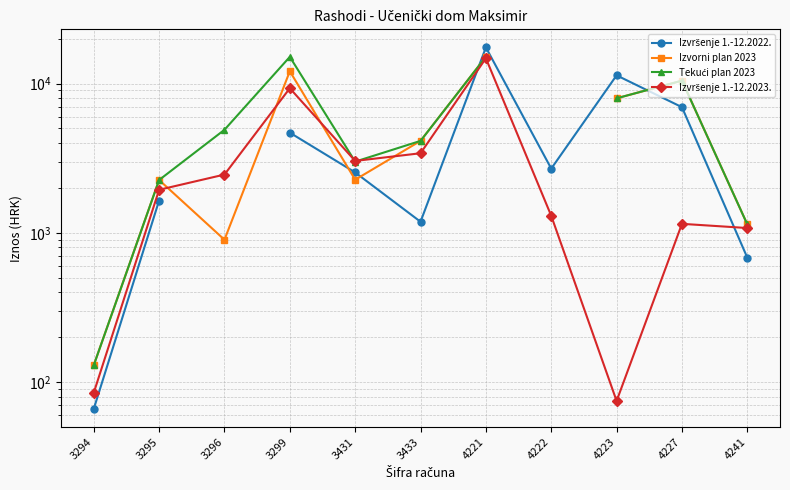

How many values in the Tekući plan 2023 series exceed 4900?

4